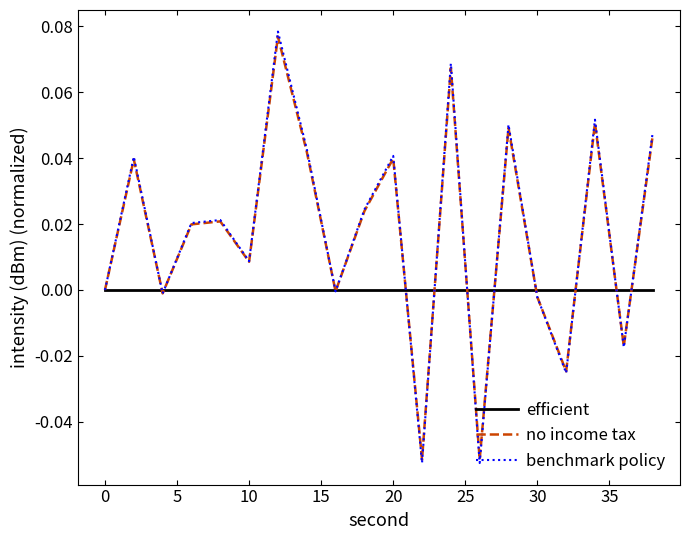

Which series has the widest spread of values?

benchmark policy